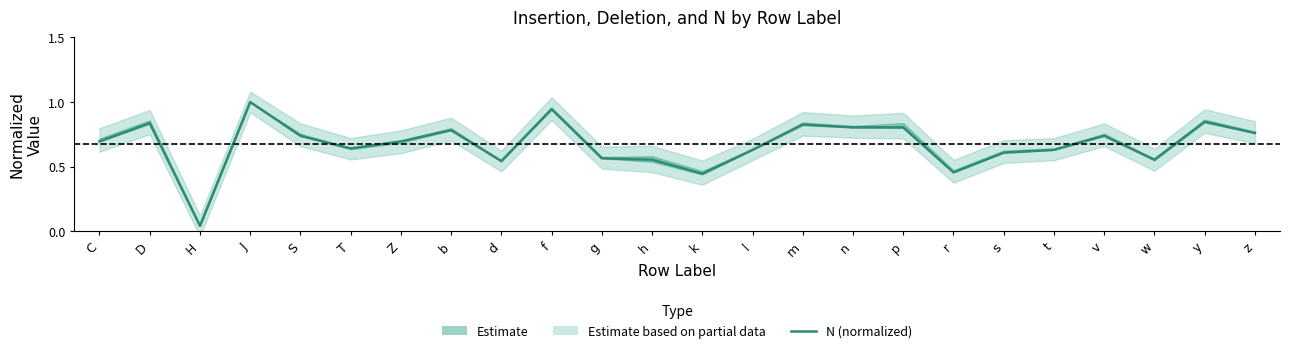

What is the difference between the maximum and minimum values?

1.0